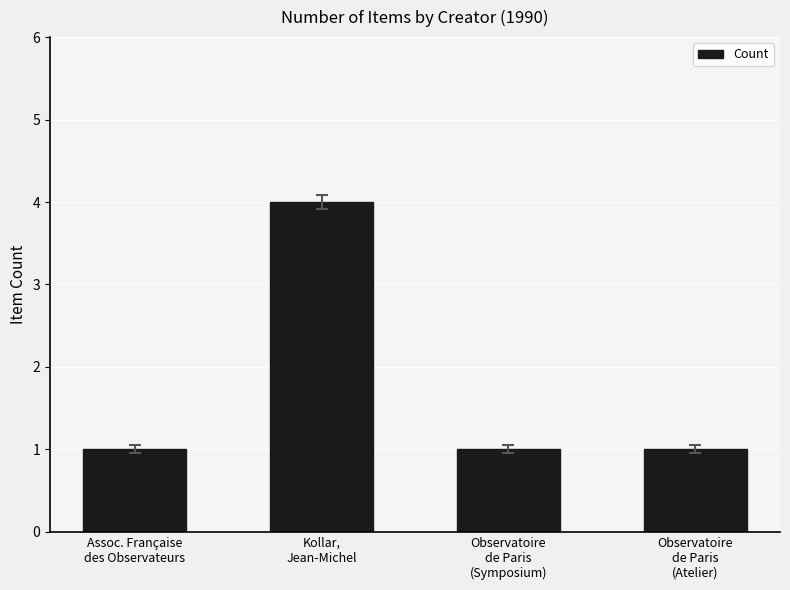

What is the sum of the values at Observatoire
de Paris
(Atelier) and Kollar,
Jean-Michel?

5